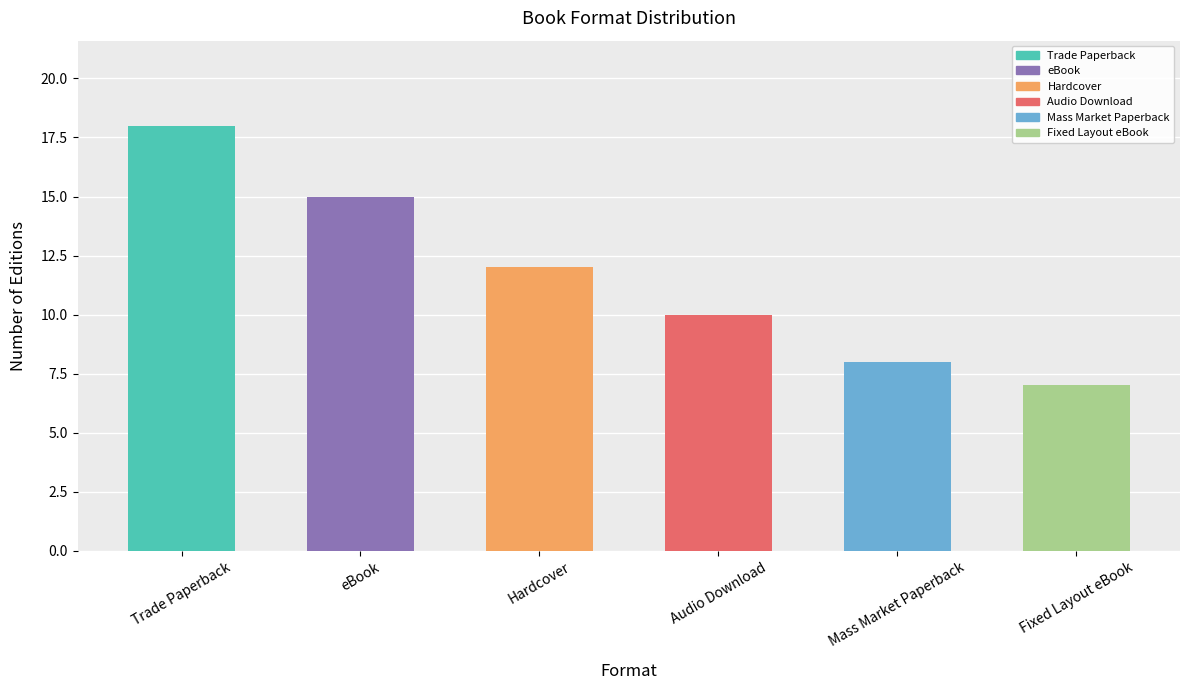

How many data points are less than 12?

3